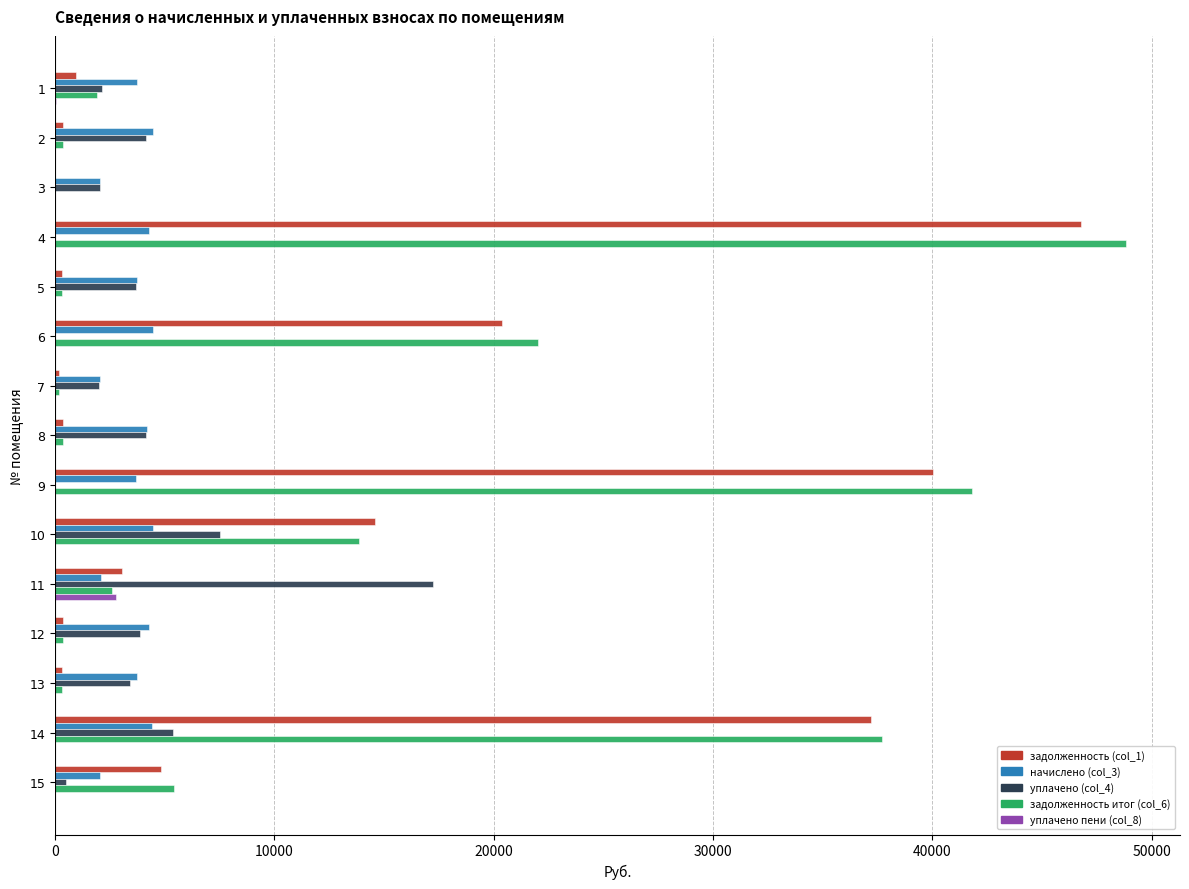

What is the sum of the задолженность итог (col_6) values at 4 and 9?

90663.6